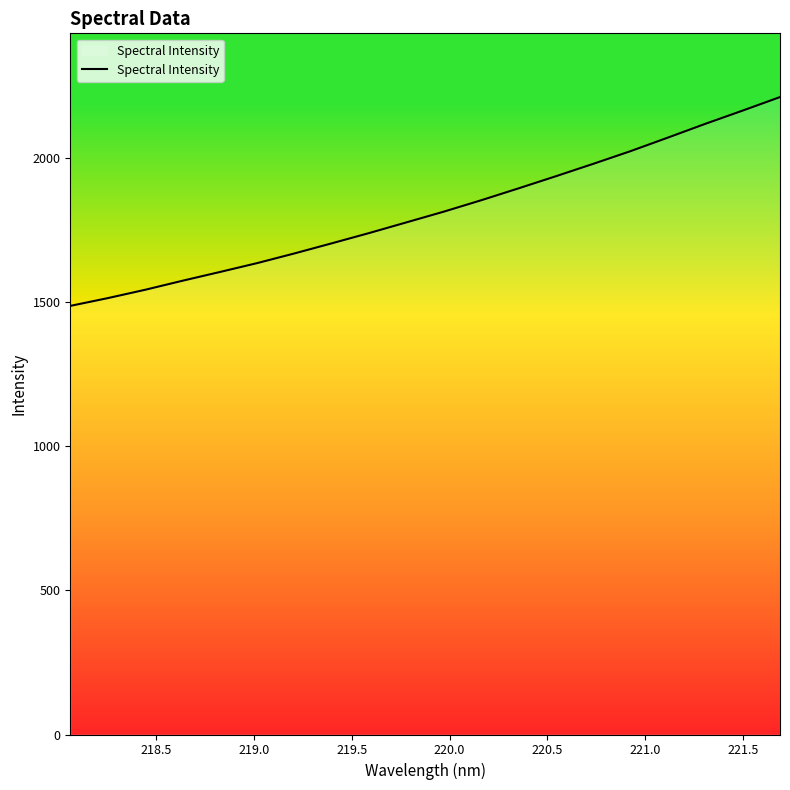

What is the average value?

1816.5